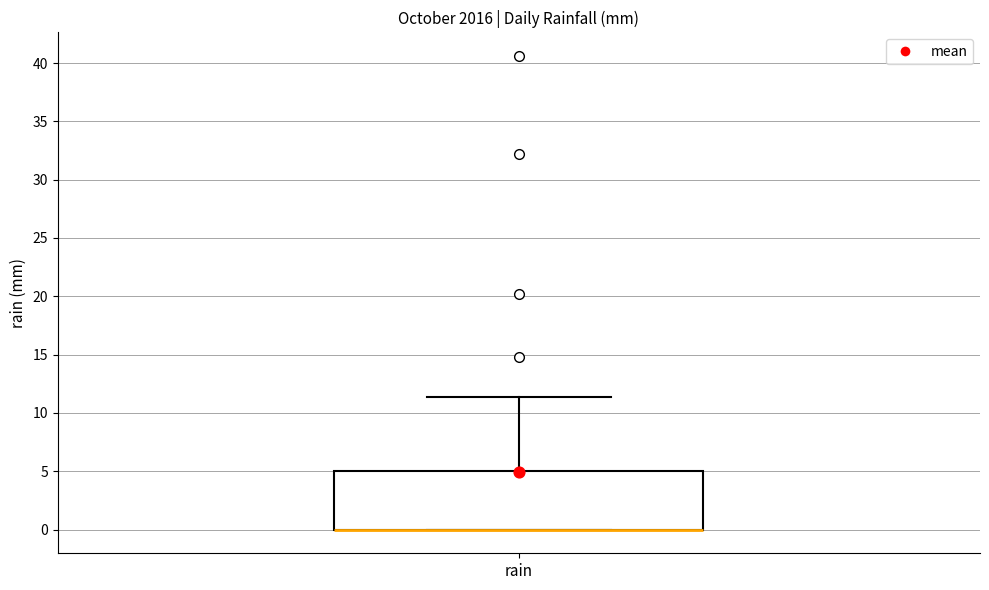

Transcribe this box plot: give where the median line is, the range the box spans, and where the two whiskers end, as read against the y-axis. The values are not printed on the chart, so give them approximately, as read against the axis.

median 0.0 (drawn on the box's lower edge), box 0.0 to 5.0, whiskers 0.0 to 11.5